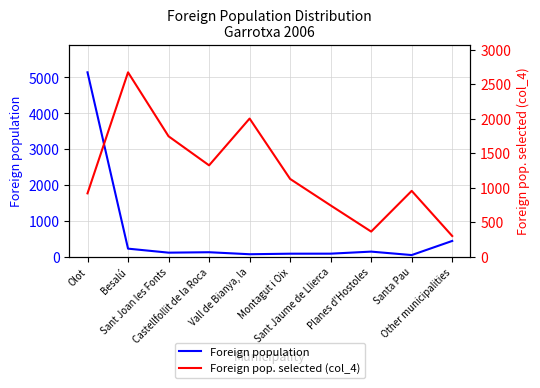

At how many categories does at least one series exceed 1112?

6